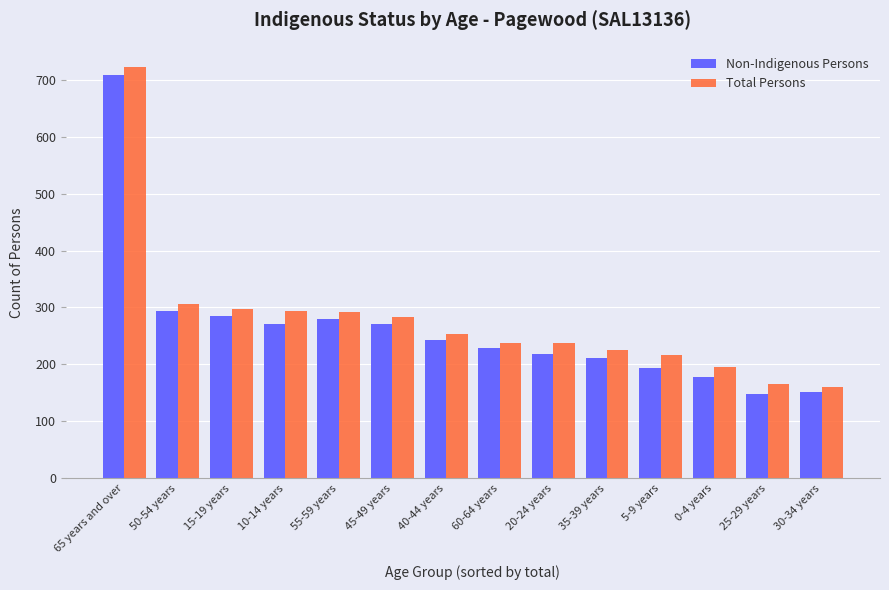

Which series changed the most between 50-54 years and 55-59 years?

Total Persons